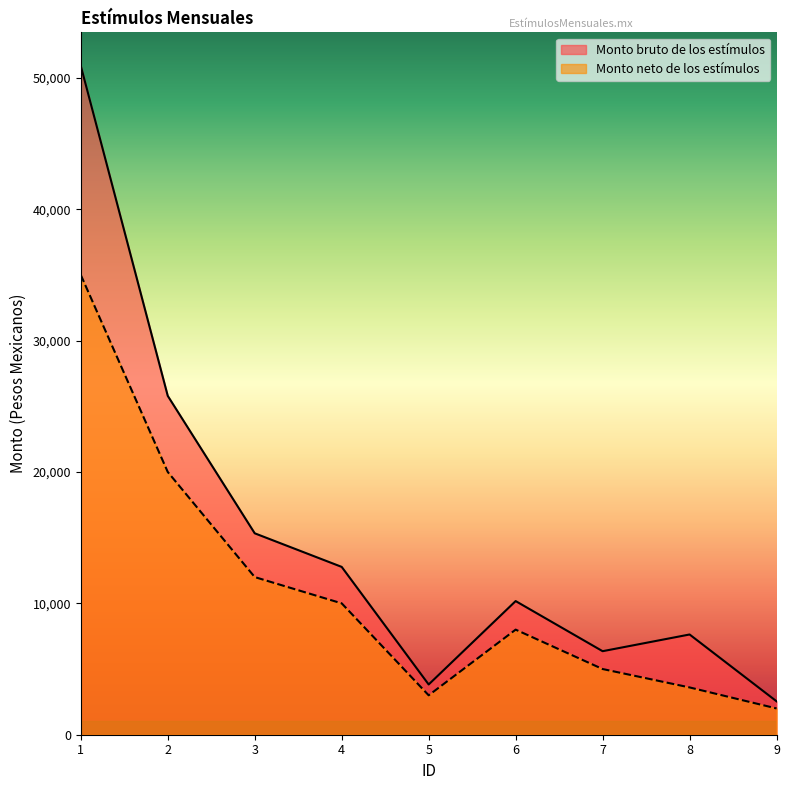

What is the difference between the maximum and minimum values in the Monto neto de los estímulos series?

33000.0